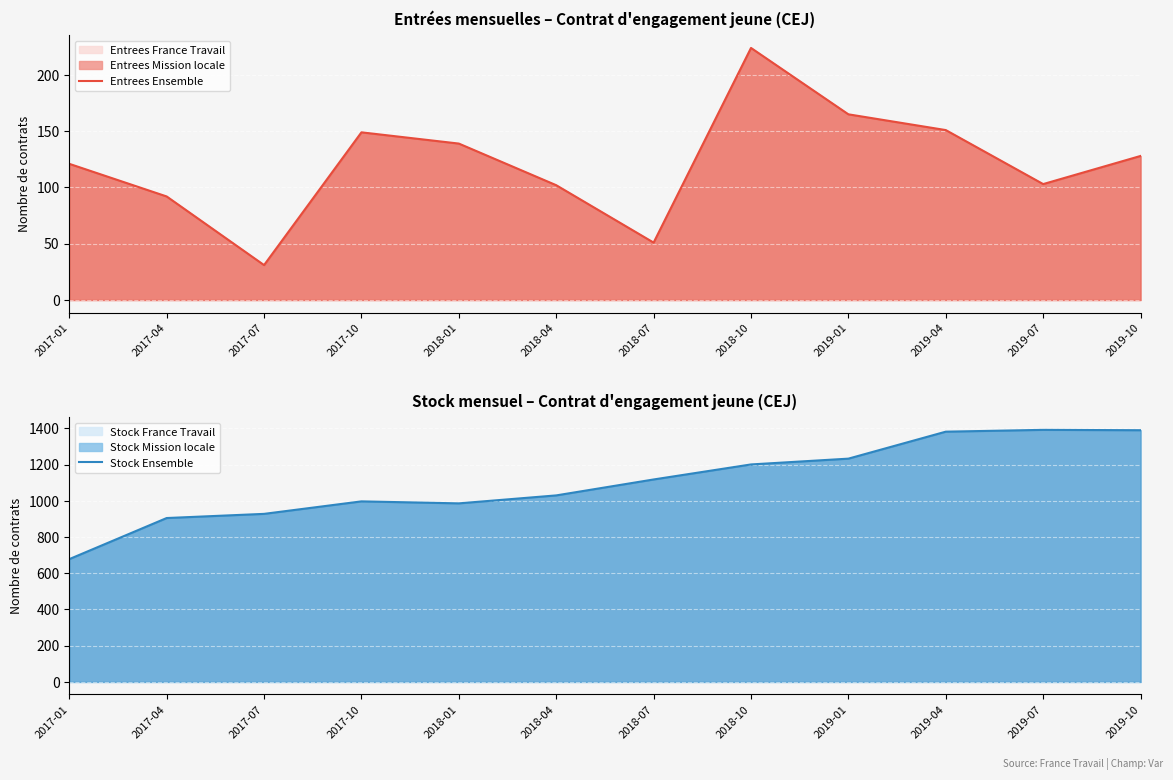

True or false: Entrees Ensemble and Stock Ensemble cross at least once.

False